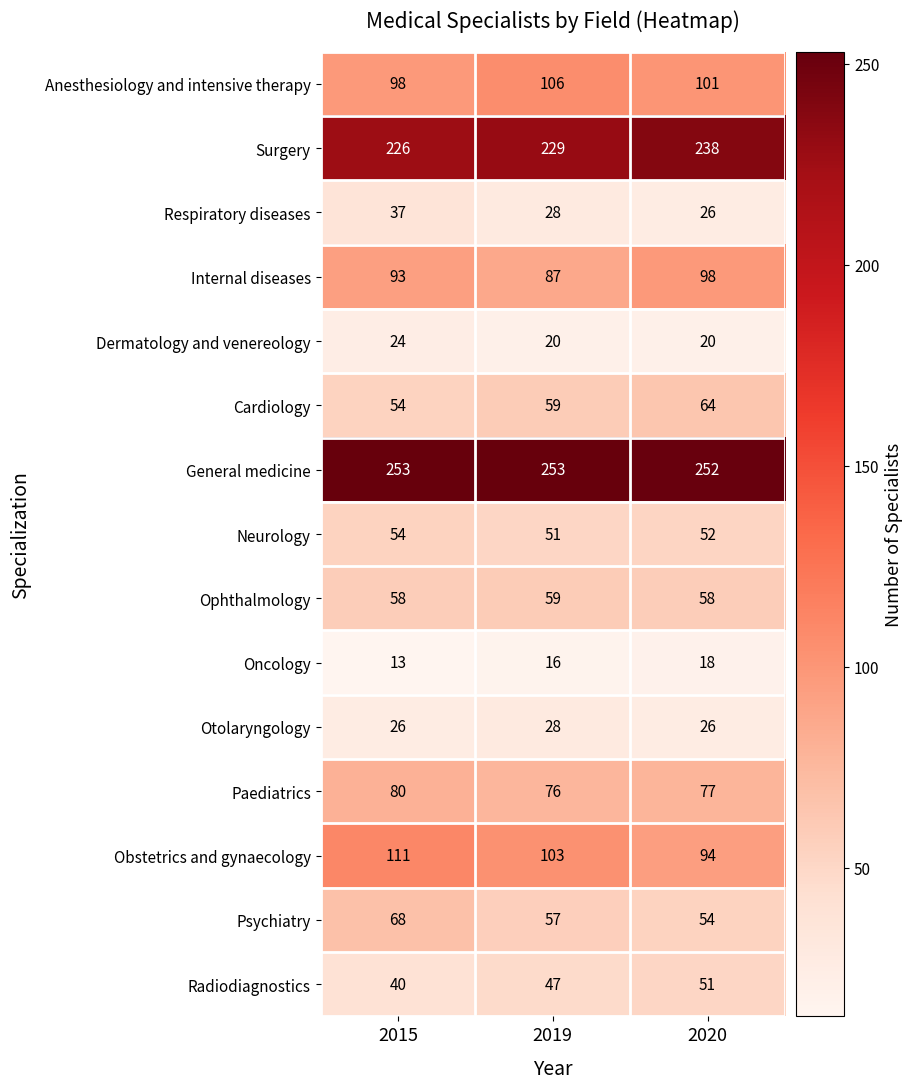

Rank the series by their maximum value, from highest to lowest.

General medicine, Surgery, Obstetrics and gynaecology, Anesthesiology and intensive therapy, Internal diseases, Paediatrics, Psychiatry, Cardiology, Ophthalmology, Neurology, Radiodiagnostics, Respiratory diseases, Otolaryngology, Dermatology and venereology, Oncology